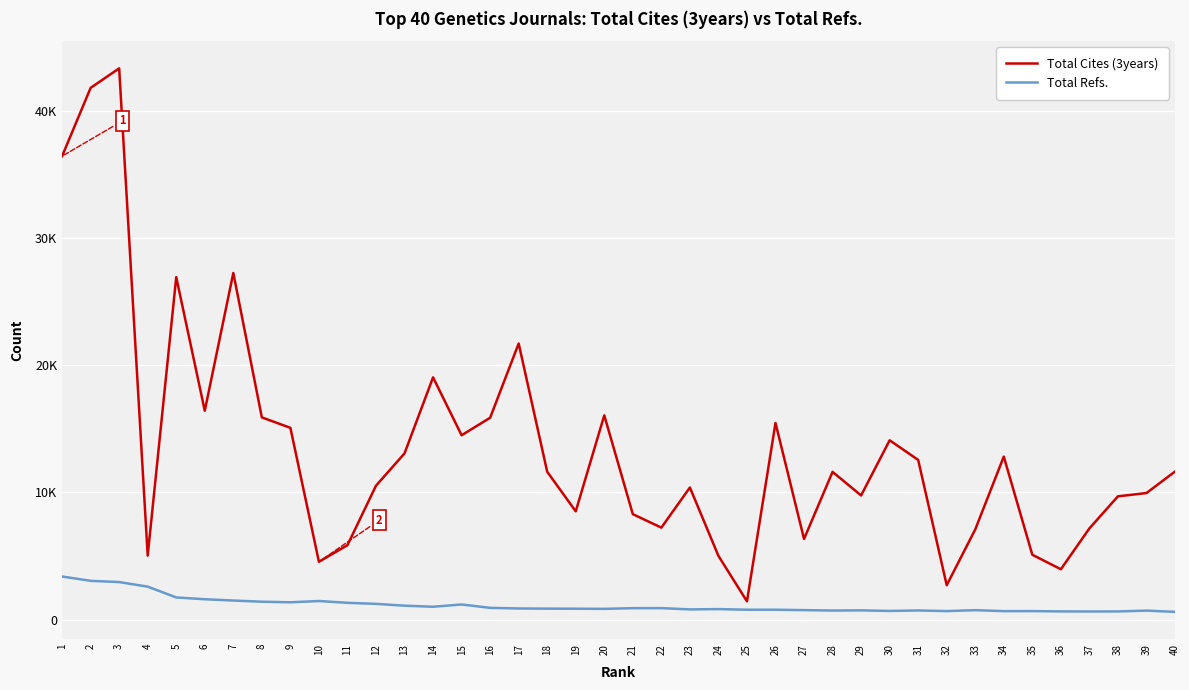

True or false: Total Cites (3years) and Total Refs. intersect in this chart.

False